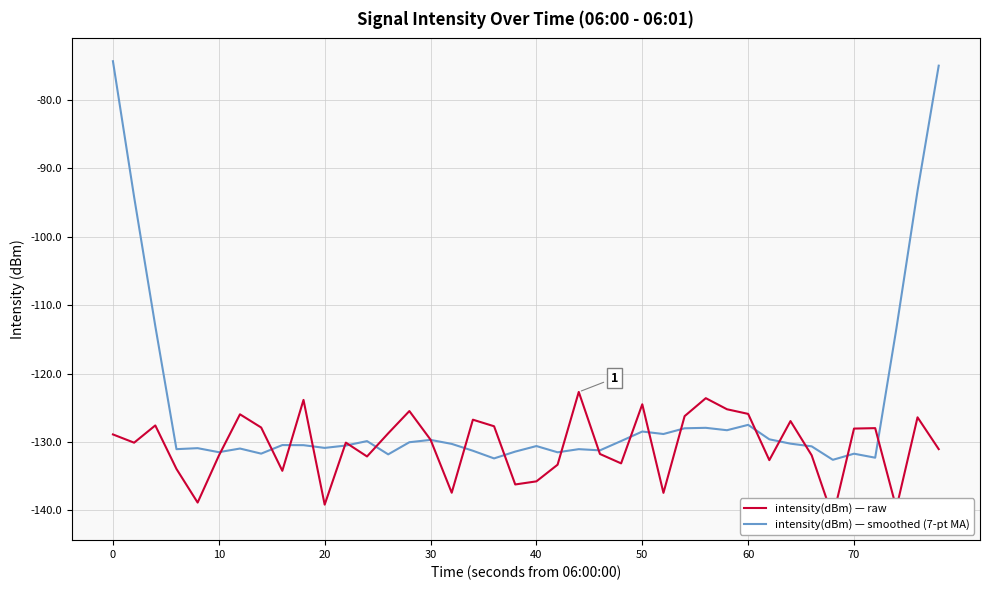

What is the maximum value for intensity(dBm) — raw?

-122.7